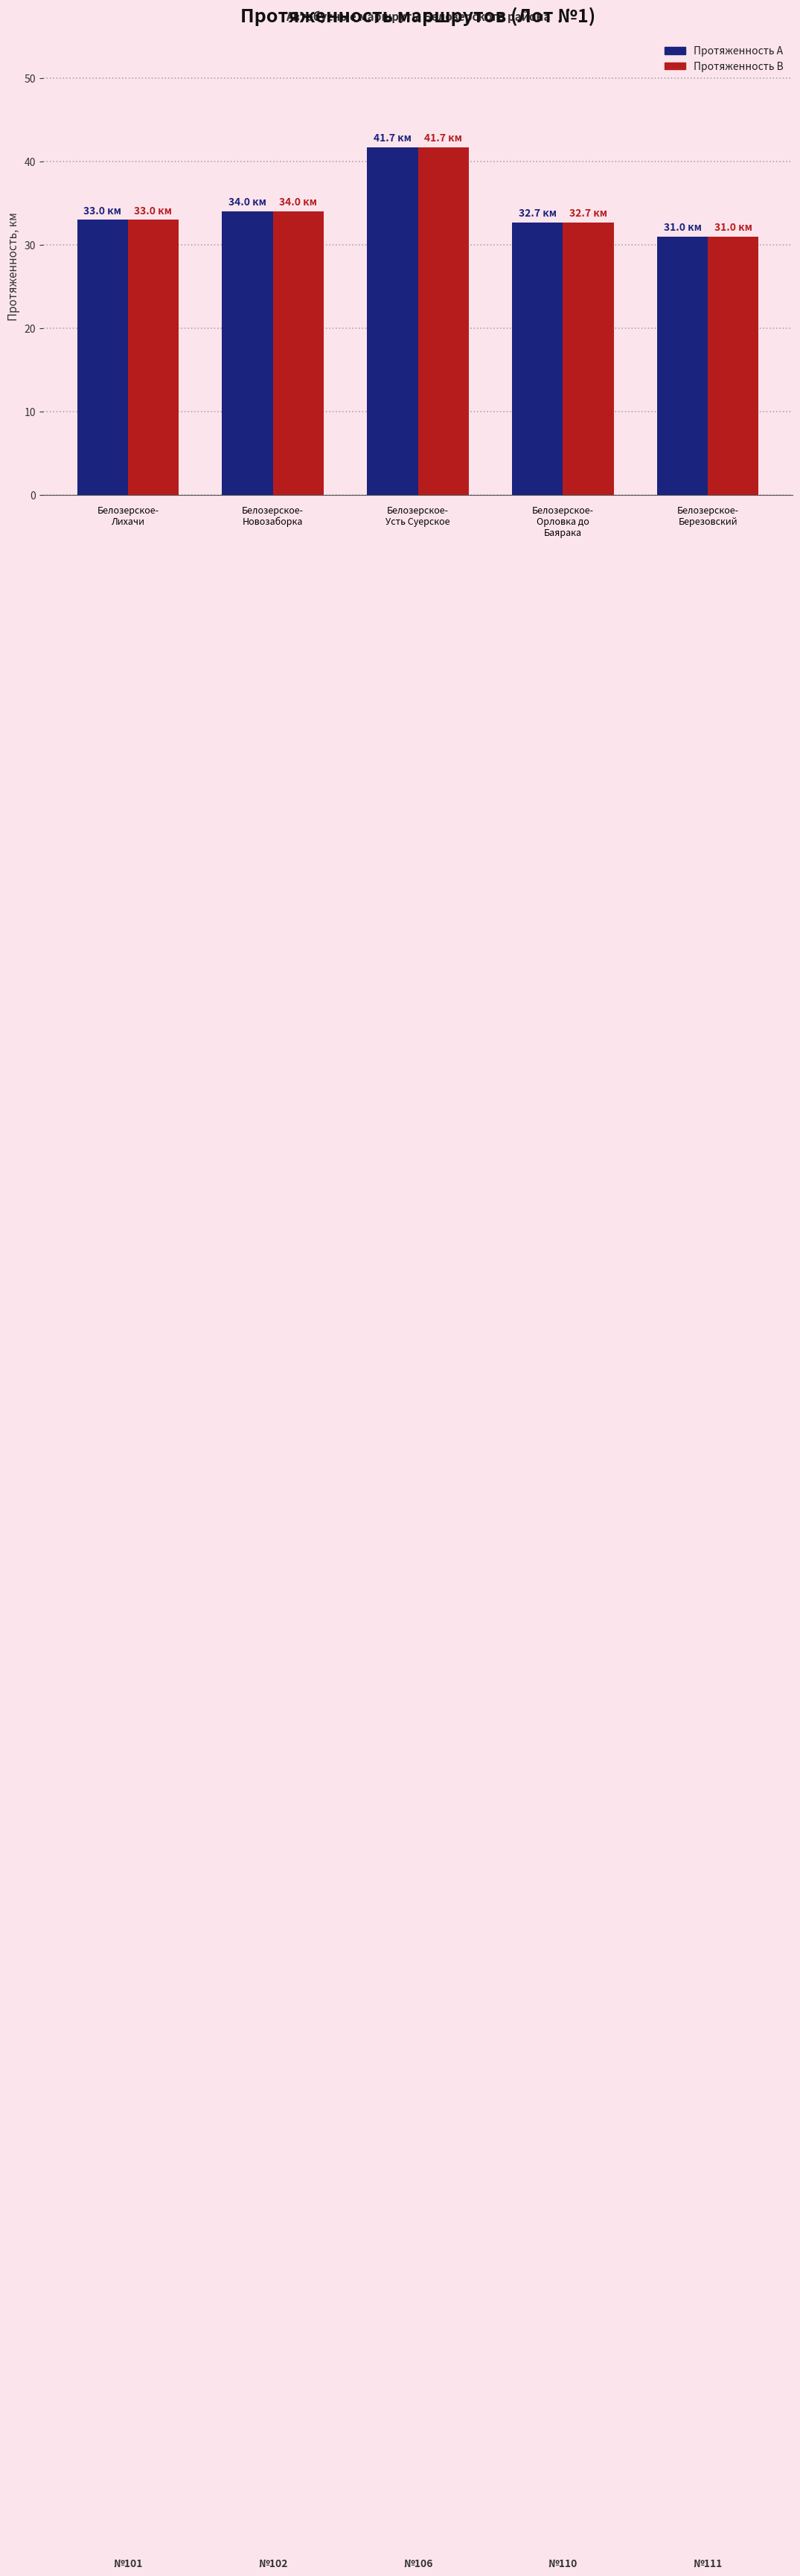

At which category is the sum across all series the highest?

Белозерское-
Усть Суерское